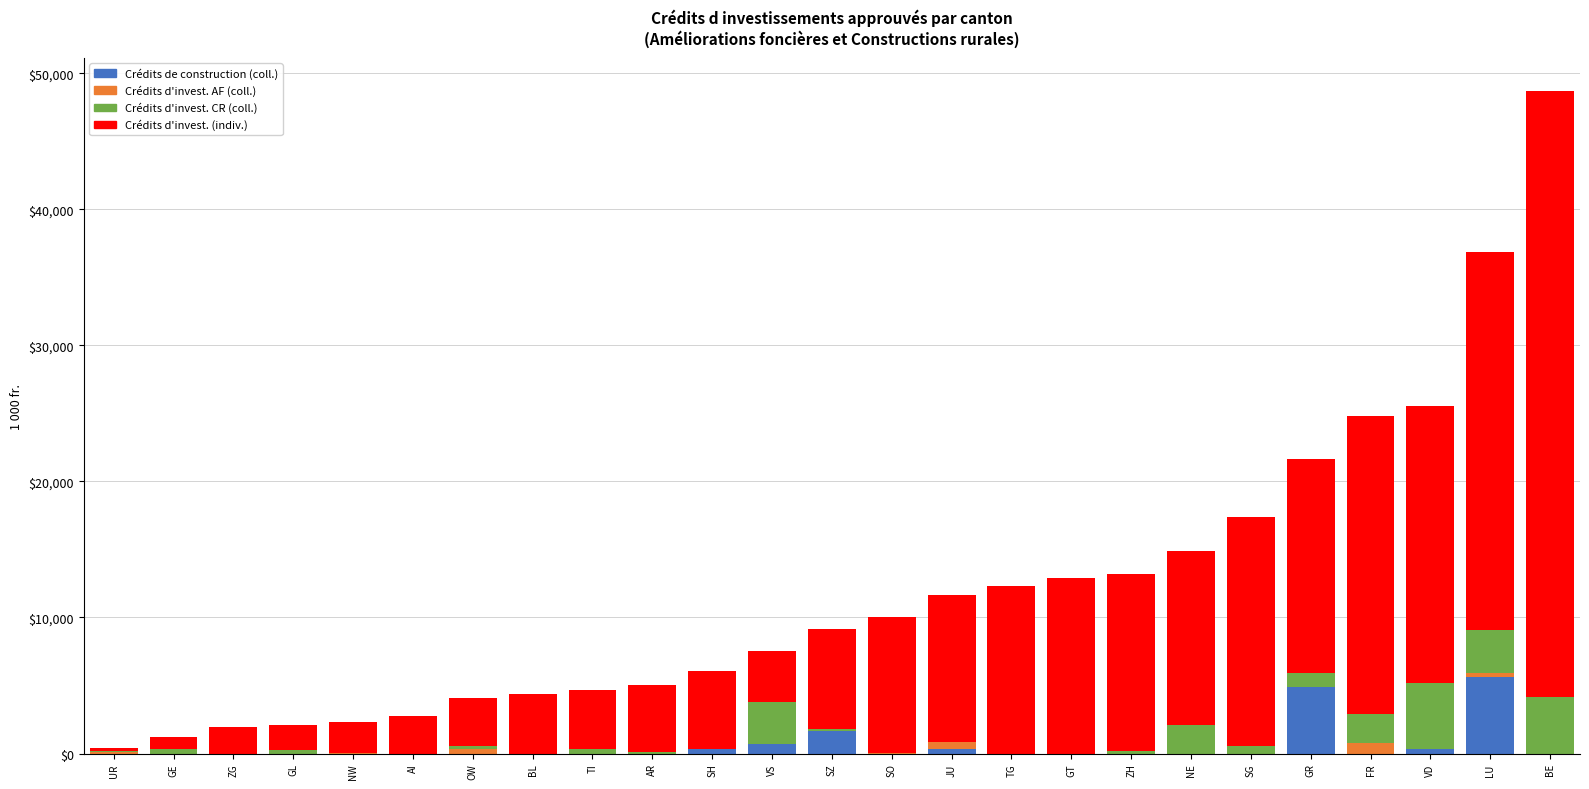

At which category is the sum across all series the highest?

BE